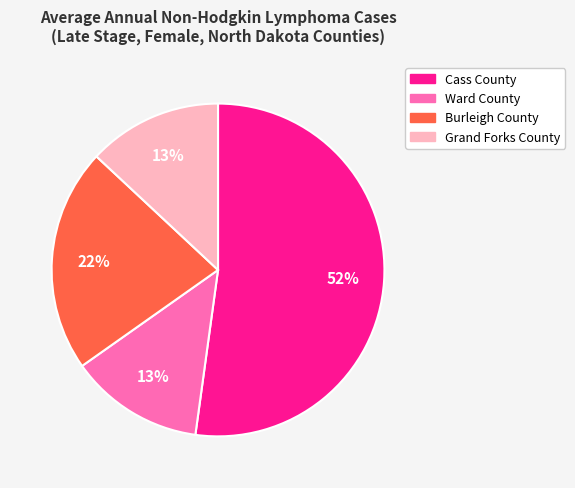

To the nearest percent, what is the difference between the Ward County and Burleigh County slice percentages?

9%